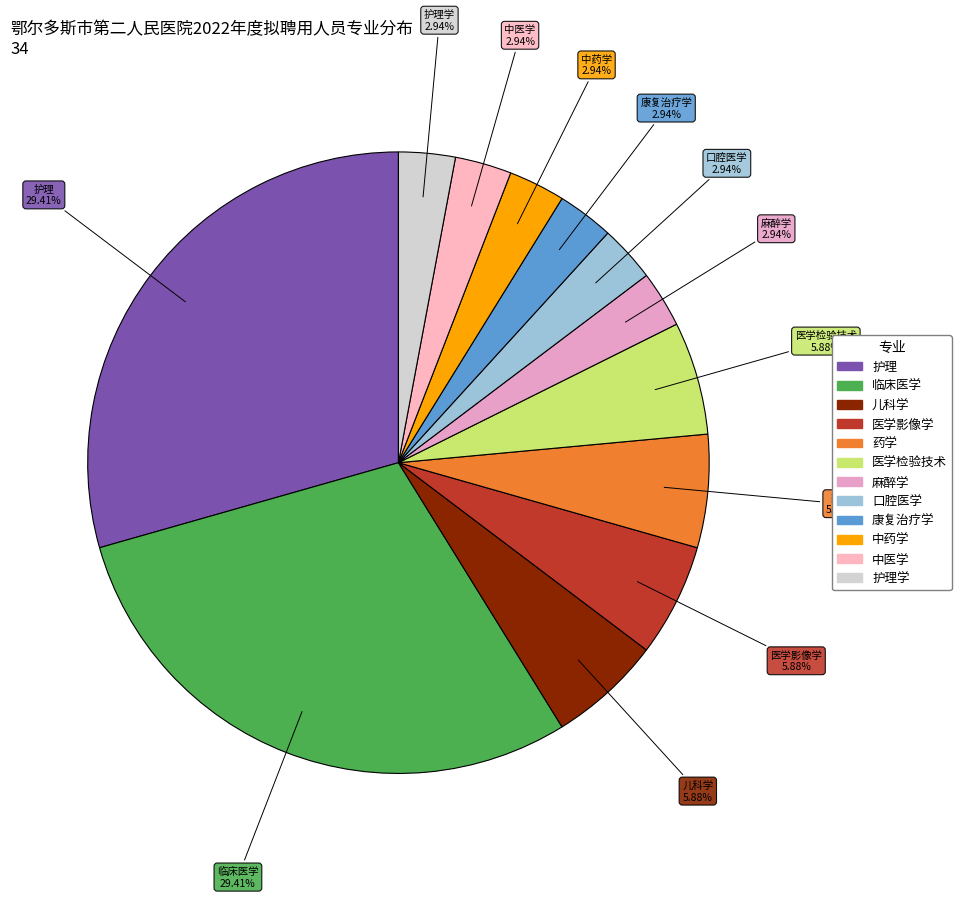

What percentage is the 医学影像学 slice, to the nearest percent?

6%